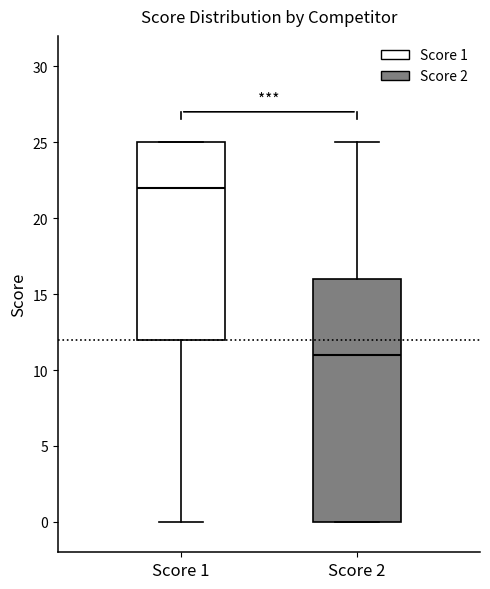

Reading left to right, read every box against the y-axis: the position of its median line, the range the box covers, and the ends of its whiskers. The values are not printed on the chart, so give them approximately, as read against the axis.

Score 1: median 22, box 12 to 25, whiskers 0 to 25
Score 2: median 11, box 0 to 16, whiskers 0 to 25